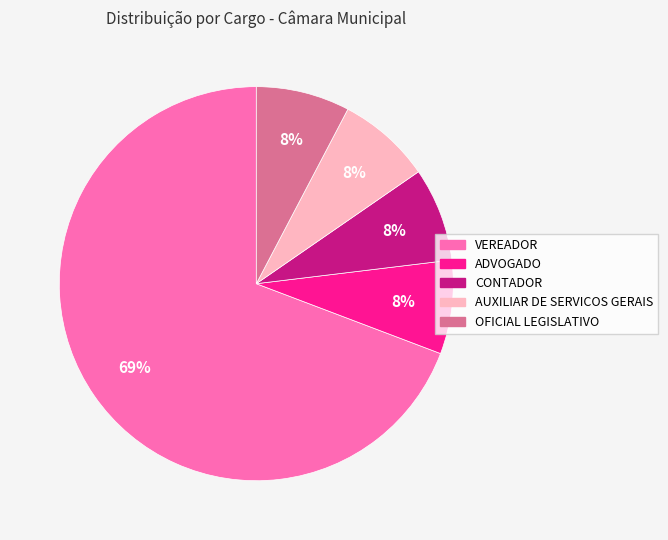

Which category has the biggest portion of the pie?

VEREADOR